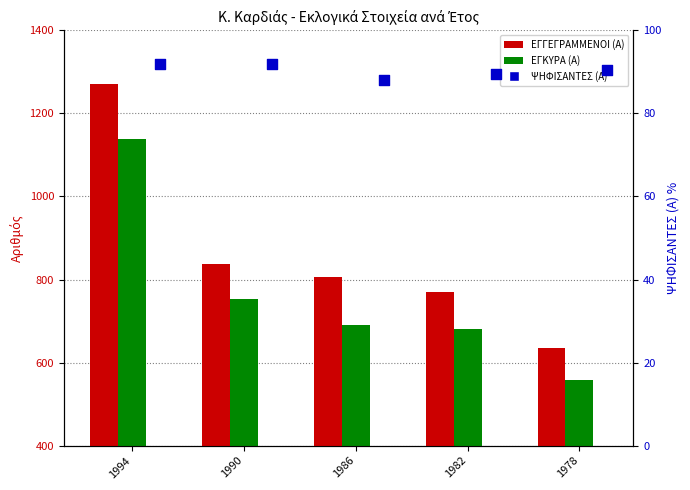

What is the total value across all series at 1994?

2501.0